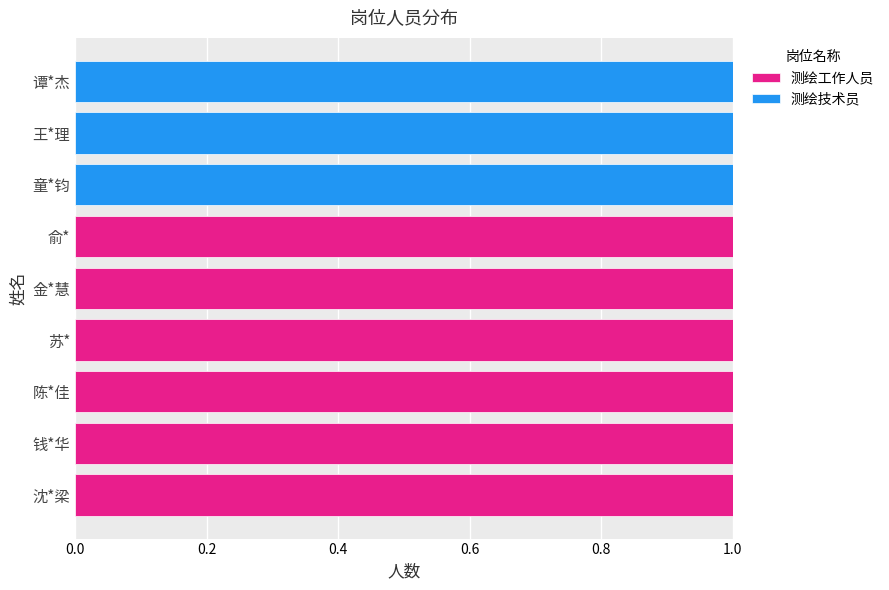

The value of 测绘工作人员 at 陈*佳 is 1. True or false?

True